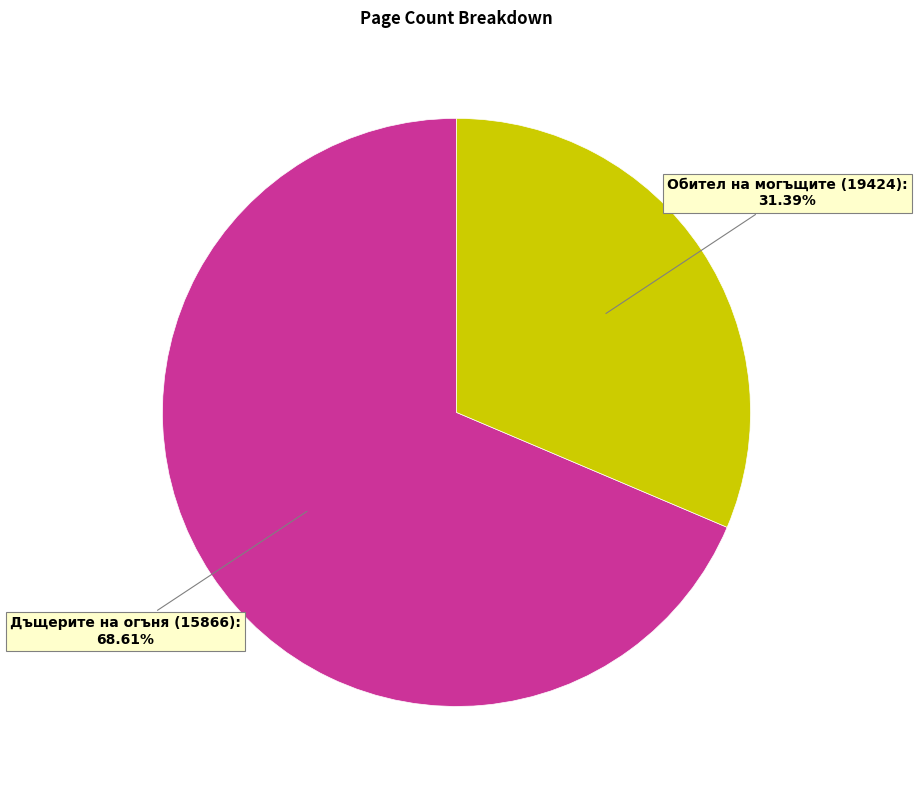

To the nearest percent, what is the difference between the largest and smallest slice percentages?

37%